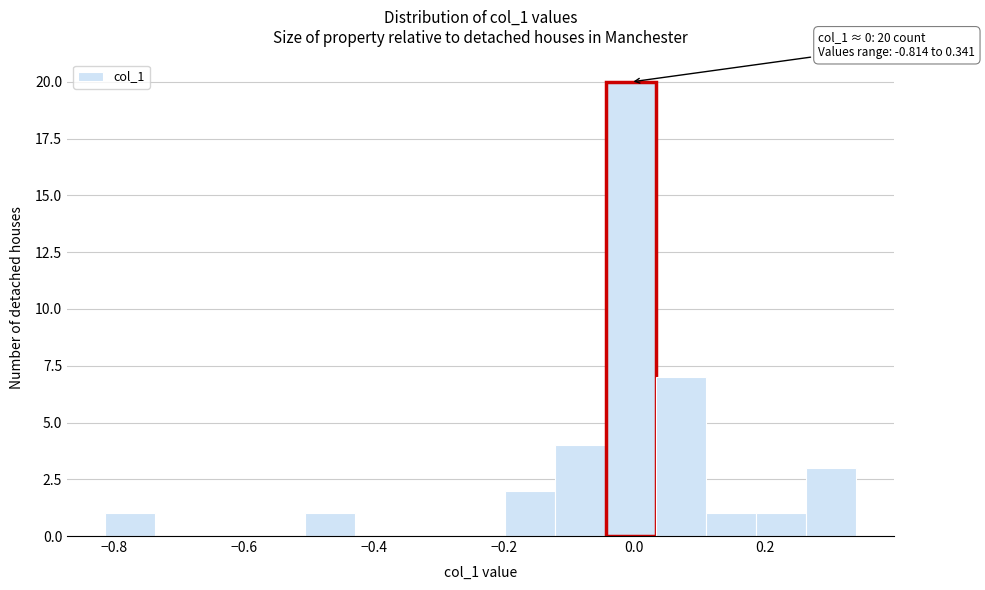

Around what value on the x-axis is the tallest bar? Give the approximate position of its centre, as read against the axis.

0.00